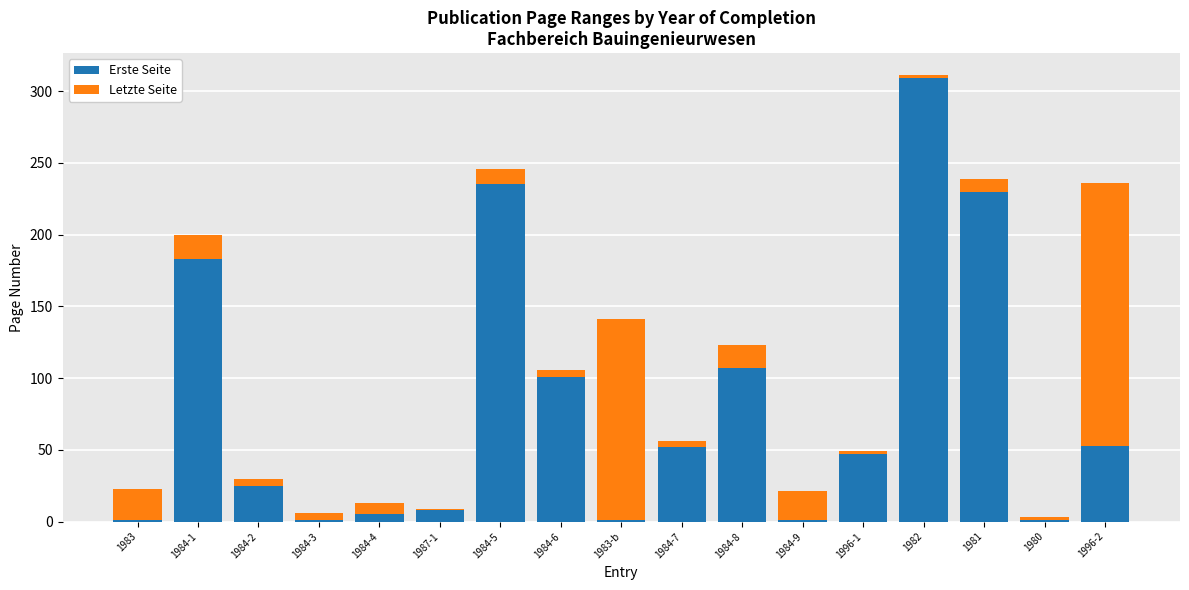

List the series in order of their peak value, highest first.

Erste Seite, Letzte Seite